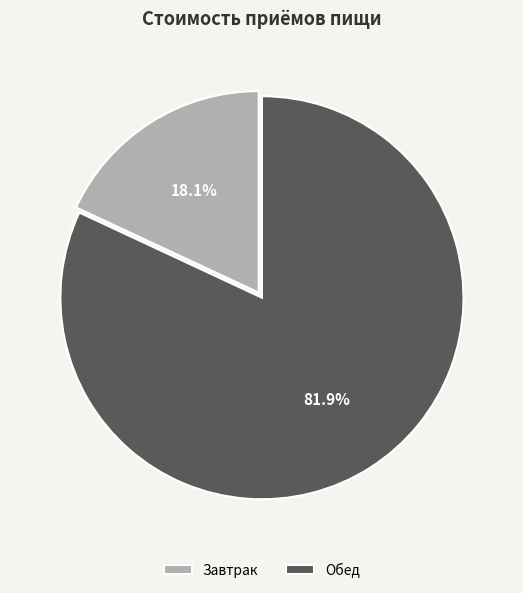

Approximately how many times larger is the value at Обед compared to Завтрак?

4.5